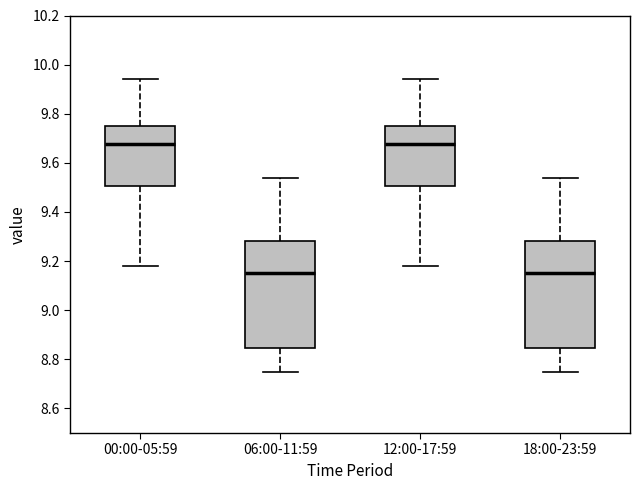

Reading left to right, transcribe this box plot: for each box, give where its median line is, the range the box spans, and where its two whiskers end, as read against the y-axis. The values are not printed on the chart, so give them approximately, as read against the axis.

00:00-05:59: median 9.68, box 9.50 to 9.76, whiskers 9.18 to 9.94
06:00-11:59: median 9.16, box 8.84 to 9.28, whiskers 8.76 to 9.54
12:00-17:59: median 9.68, box 9.50 to 9.76, whiskers 9.18 to 9.94
18:00-23:59: median 9.16, box 8.84 to 9.28, whiskers 8.76 to 9.54